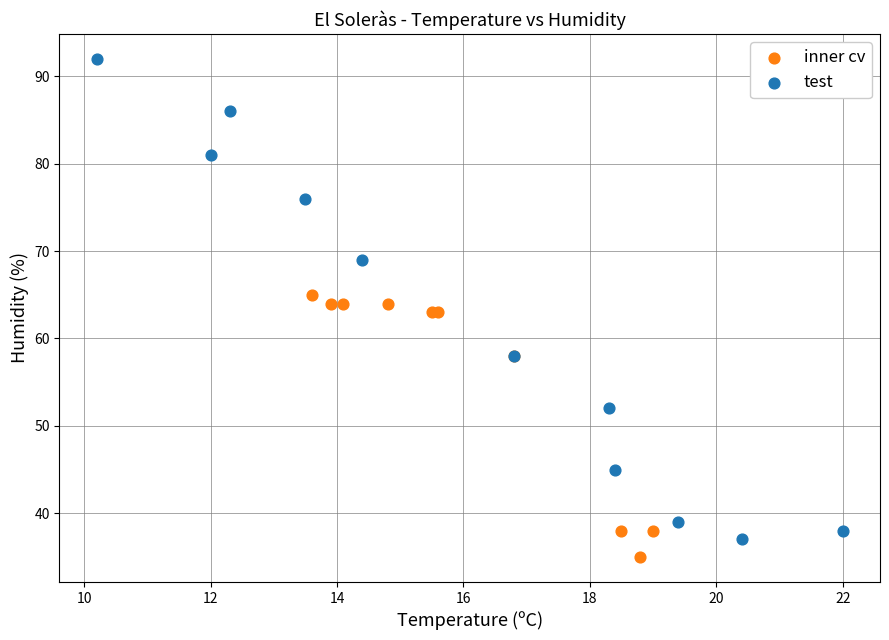

What are all the series names shown in the legend?

inner cv, test